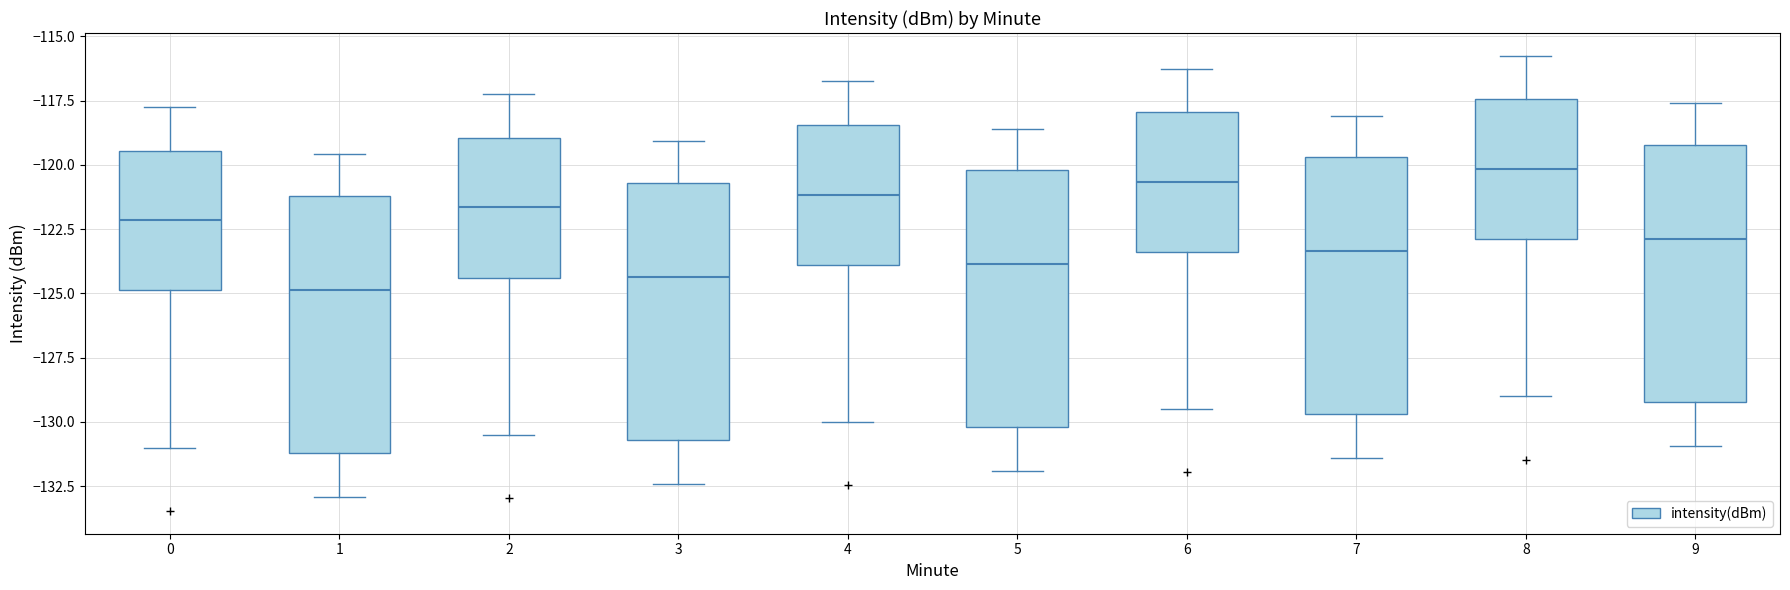

Which box's median line is the lowest?

1